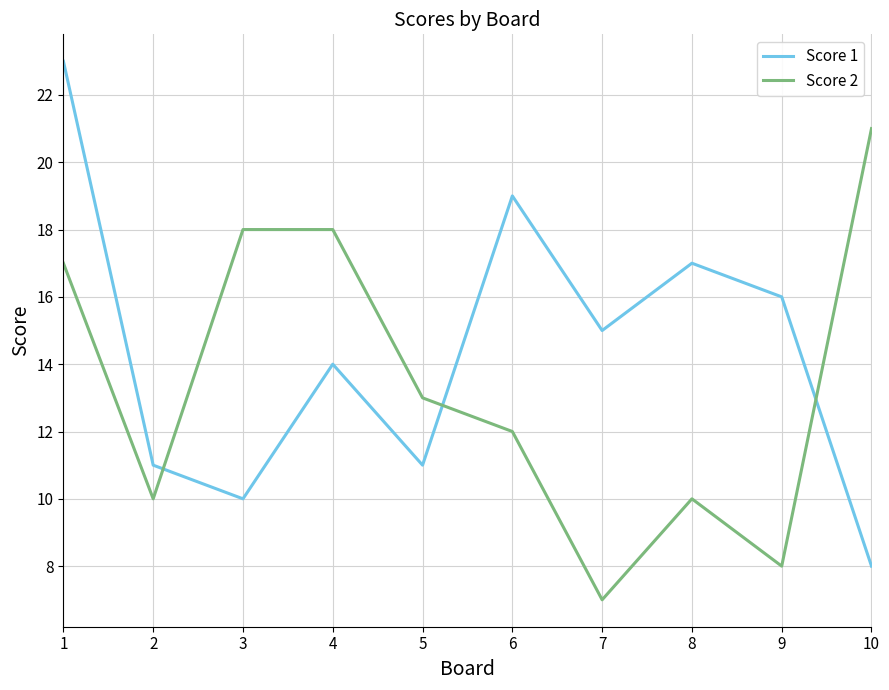

How many lines are shown in the chart?

2